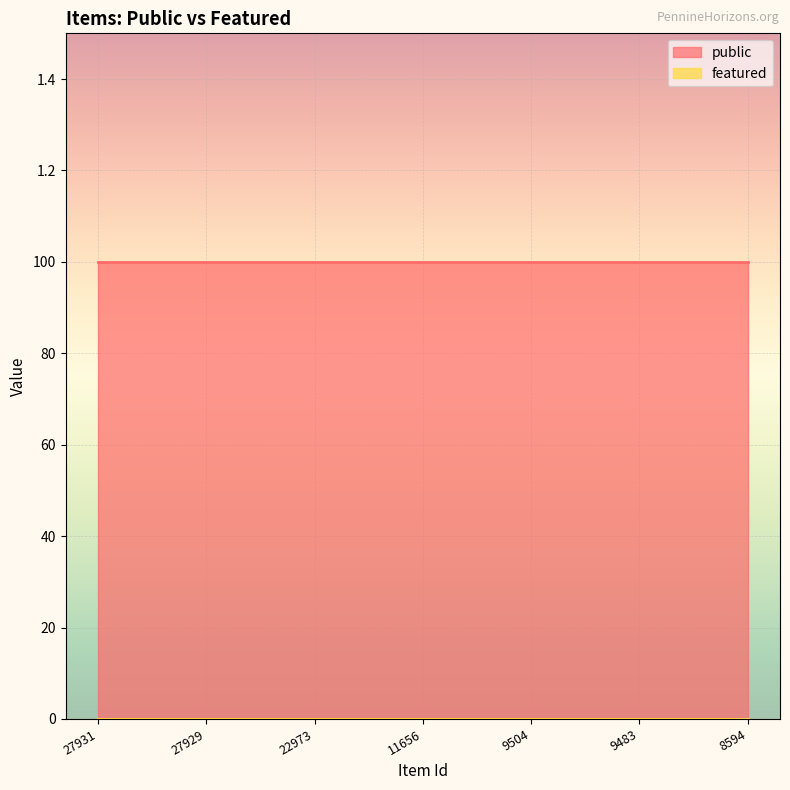

Rank the categories by featured value from highest to lowest.

27931, 27929, 22973, 11656, 9504, 9483, 8594